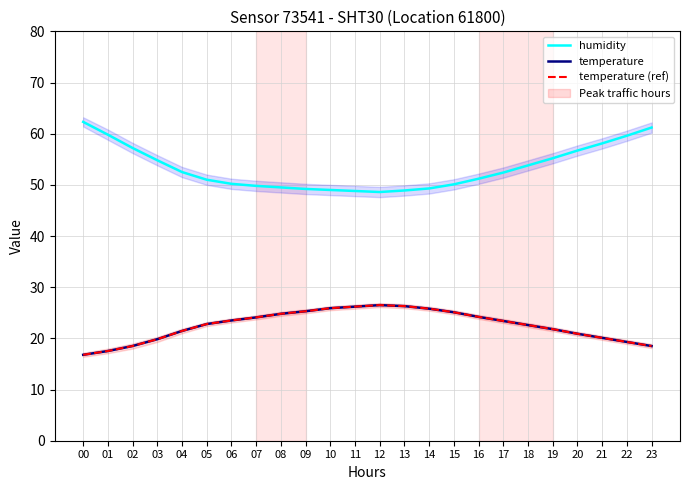

Reading left to right, what are all the values shown in this chart?

humidity: 62.3	59.8	57.2	54.8	52.5	51.0	50.2	49.8	49.5	49.2	49.0	48.8	48.6	48.9	49.3	50.1	51.2	52.4	53.8	55.2	56.7	58.1	59.6	61.2
temperature: 16.8	17.5	18.5	19.8	21.4	22.8	23.5	24.1	24.8	25.3	25.9	26.2	26.5	26.3	25.8	25.1	24.2	23.4	22.6	21.8	20.9	20.1	19.3	18.5
temperature (ref): 16.8	17.5	18.5	19.8	21.4	22.8	23.5	24.1	24.8	25.3	25.9	26.2	26.5	26.3	25.8	25.1	24.2	23.4	22.6	21.8	20.9	20.1	19.3	18.5